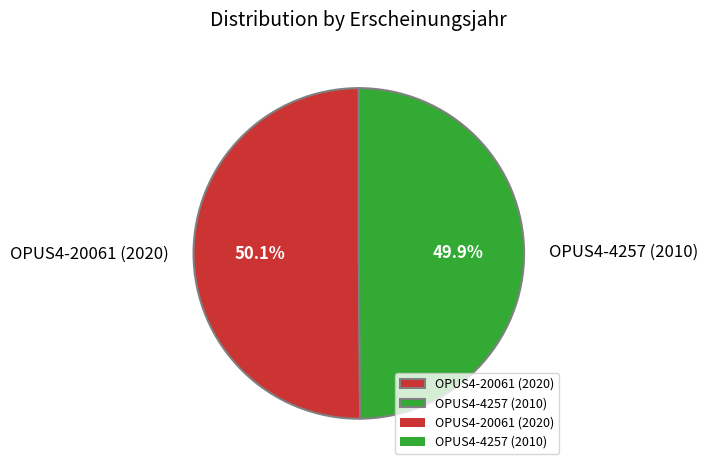

To the nearest percent, what percentage of the pie is OPUS4-20061 (2020)?

50%